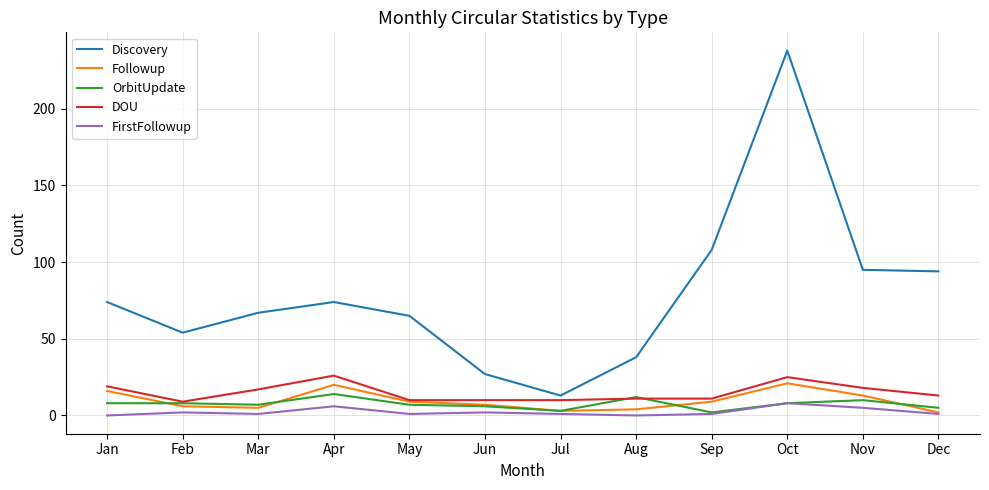

The FirstFollowup series shows 6 at Apr. True or false?

True